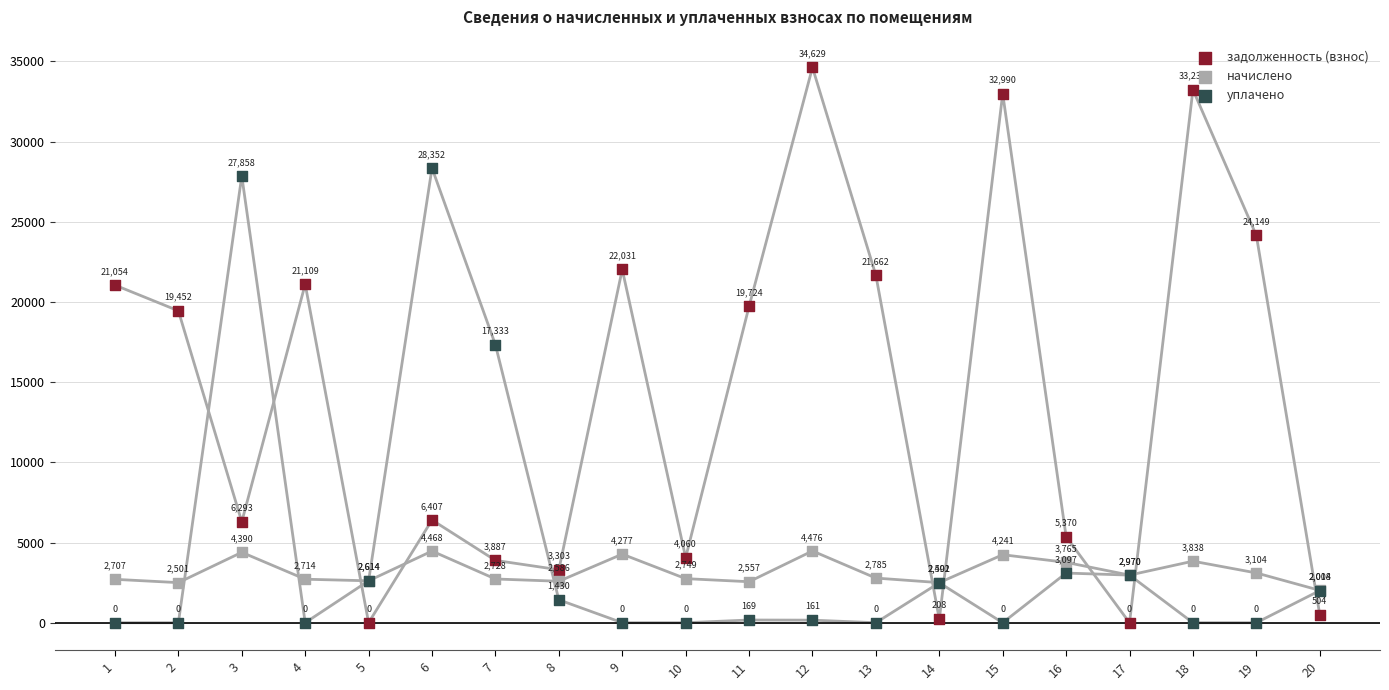

Which series reaches the maximum Y coordinate?

задолженность (взнос)